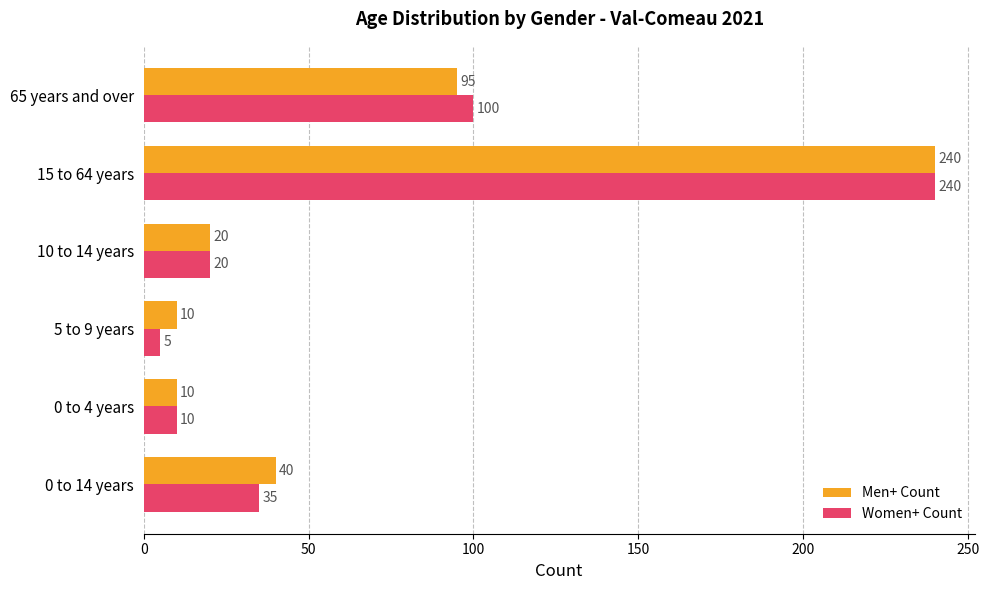

Which series has the largest total across all categories?

Men+ Count